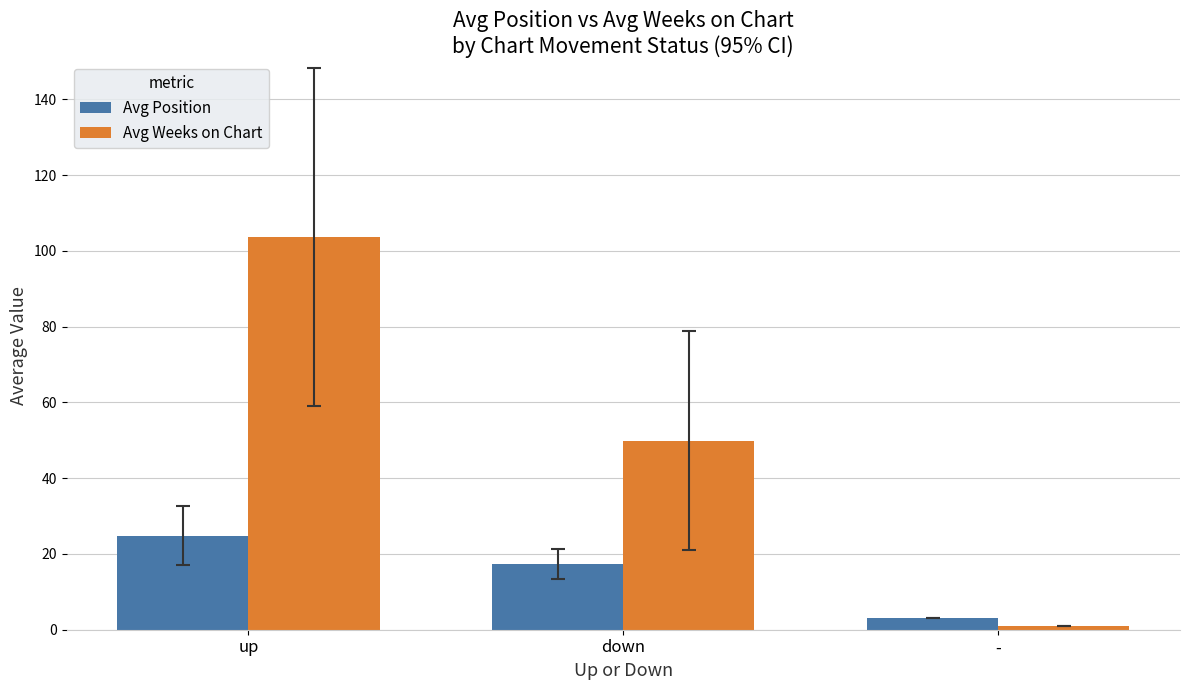

What is the lowest value of the Avg Weeks on Chart series?

1.0